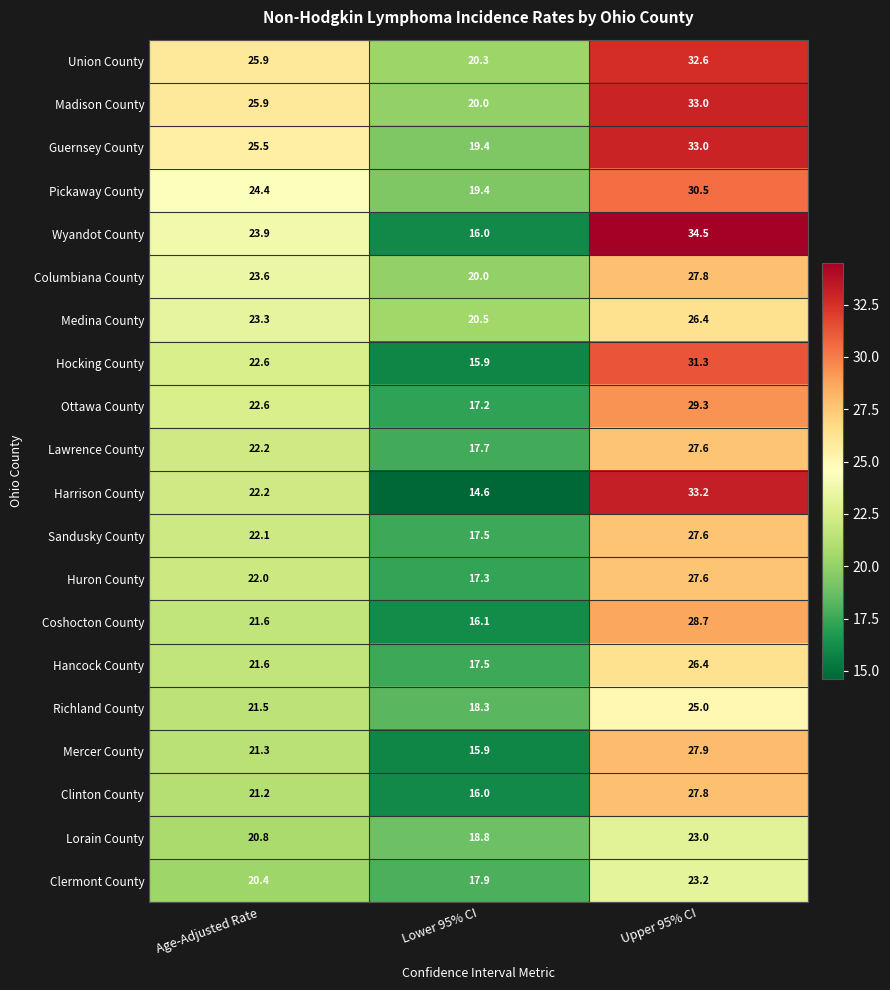

How many series are shown in this chart?

20